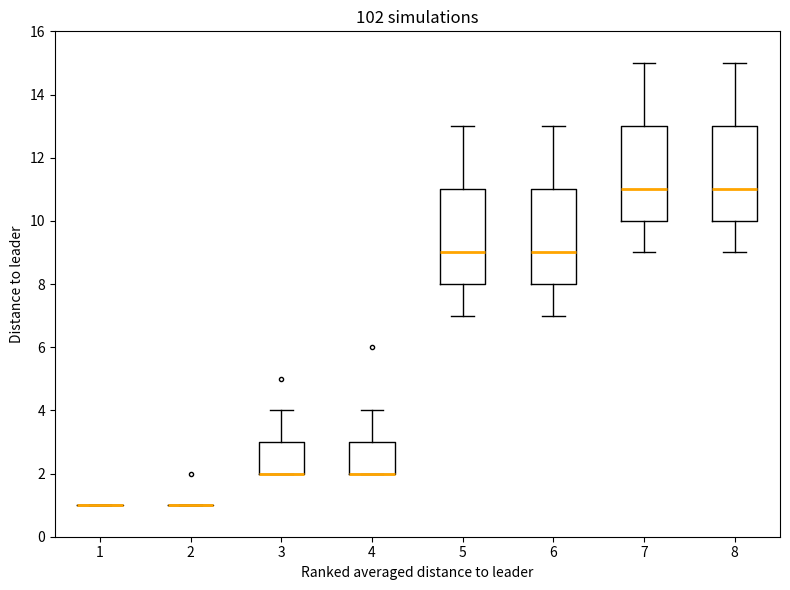

Where does the median line of the box at x = 8 sit on the y-axis? The values are not printed on the chart, so give them approximately, as read against the axis.

11